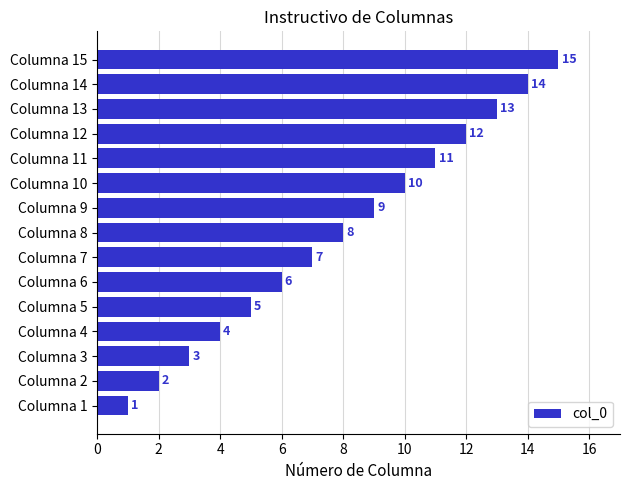

Read the value at Columna 8, to the nearest 5.

10